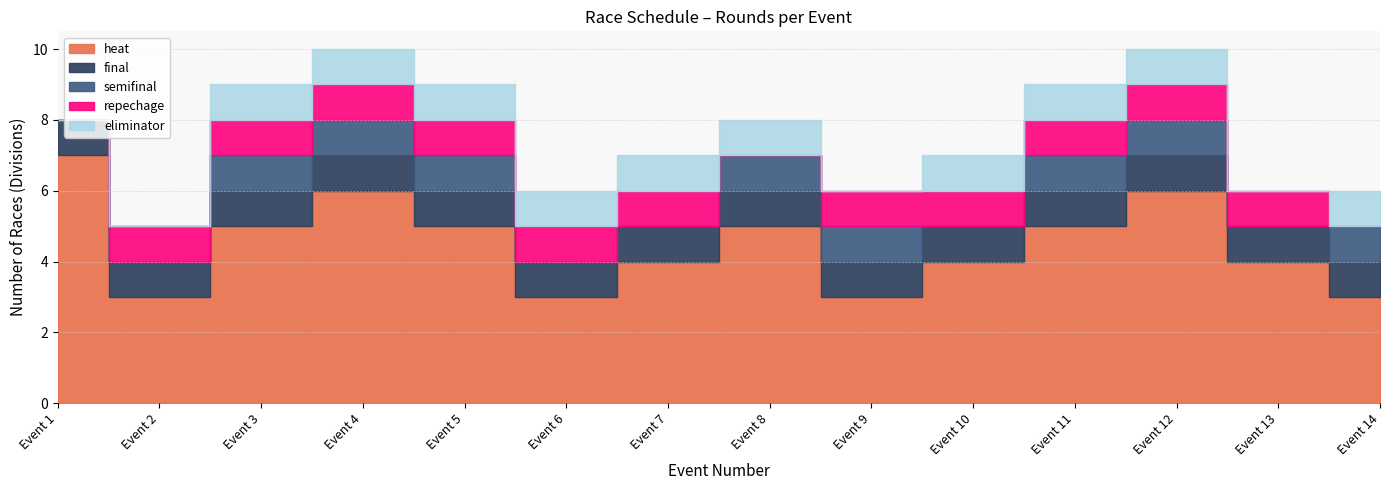

True or false: repechage and final cross at least once.

False